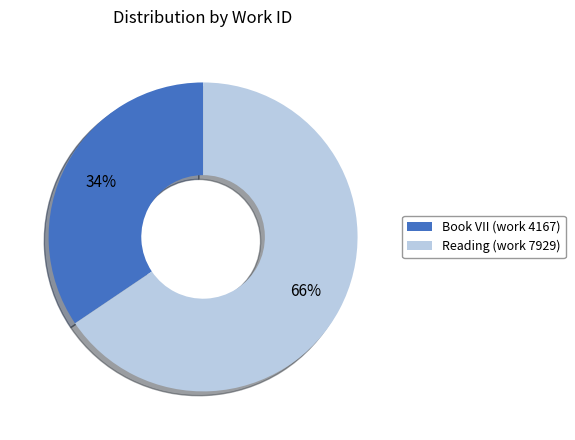

What percentage is the Reading (work 7929) slice, to the nearest percent?

66%